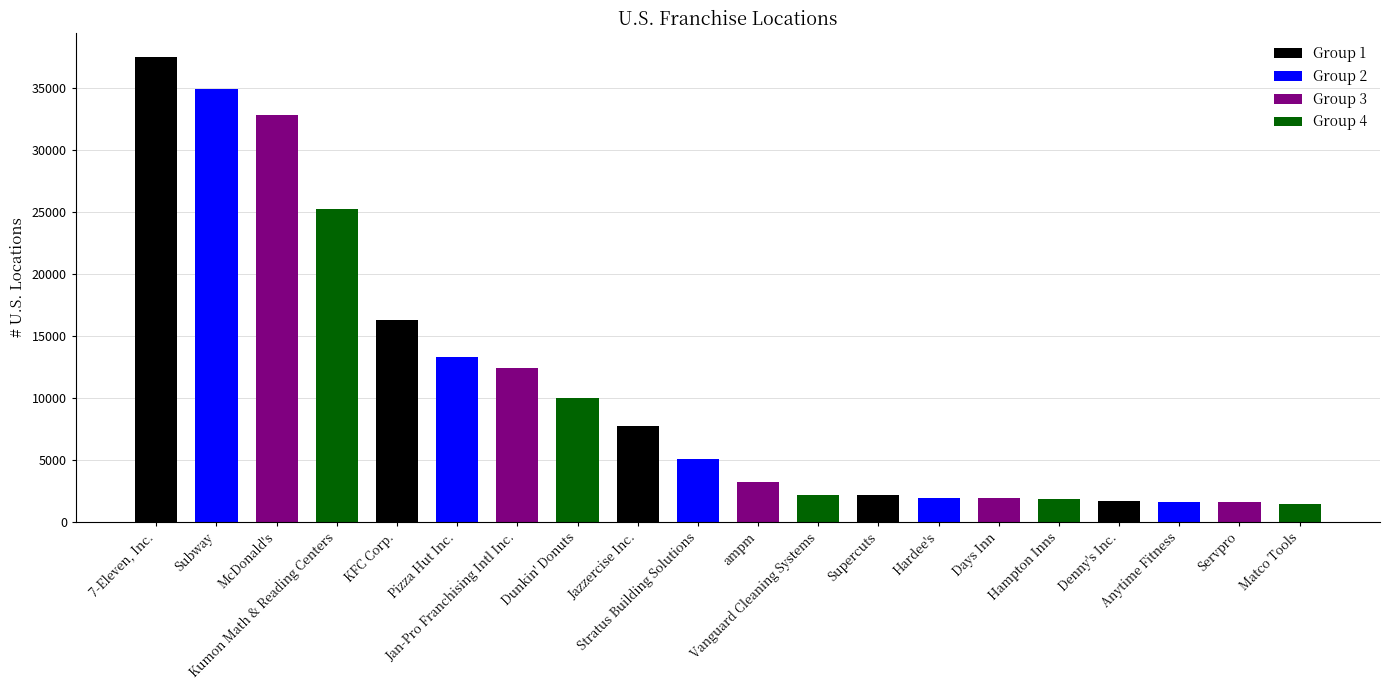

What position from the left is Denny's Inc.?

17